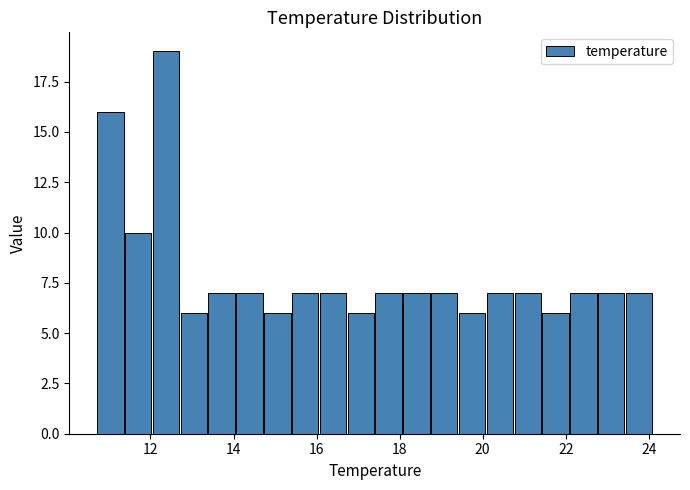

Read against the x-axis, roughly where is the centre of the tallest bar?

12.4